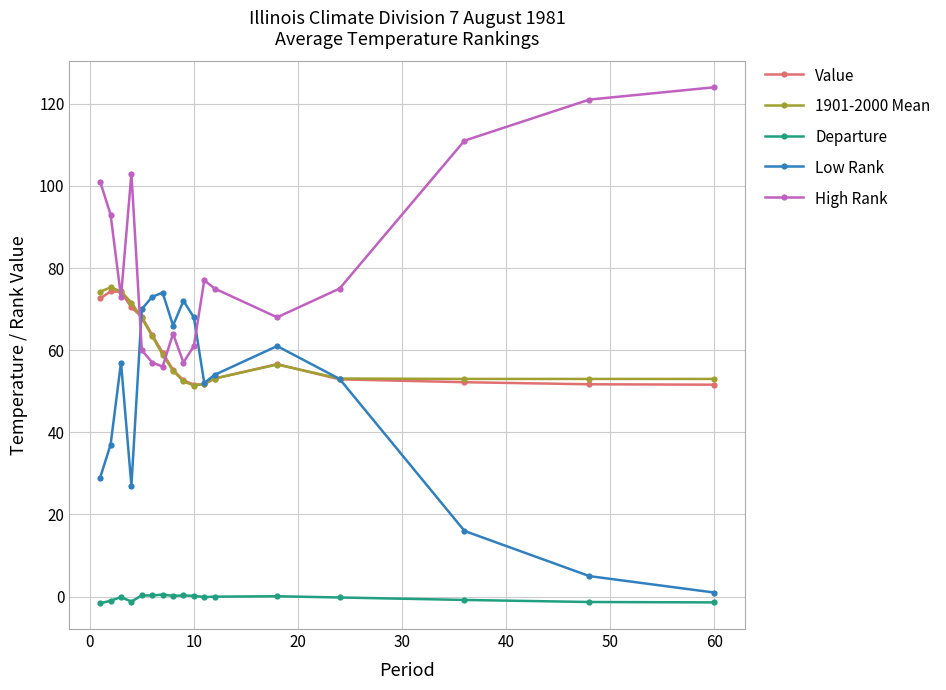

At how many categories does at least one series exceed 112?

2